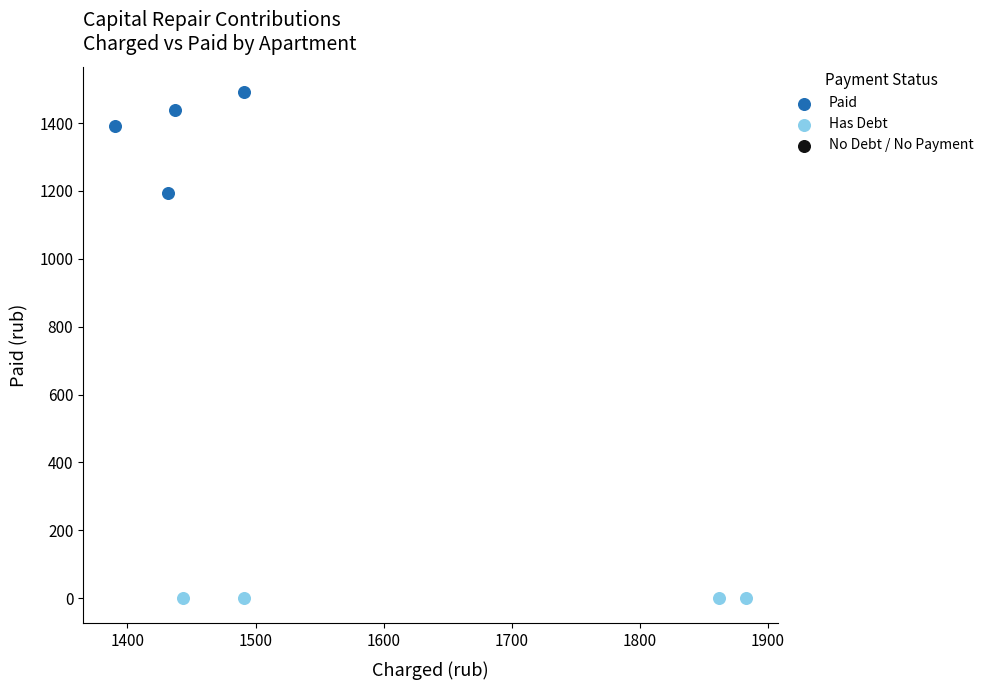

Which series reaches the maximum Y coordinate?

Paid